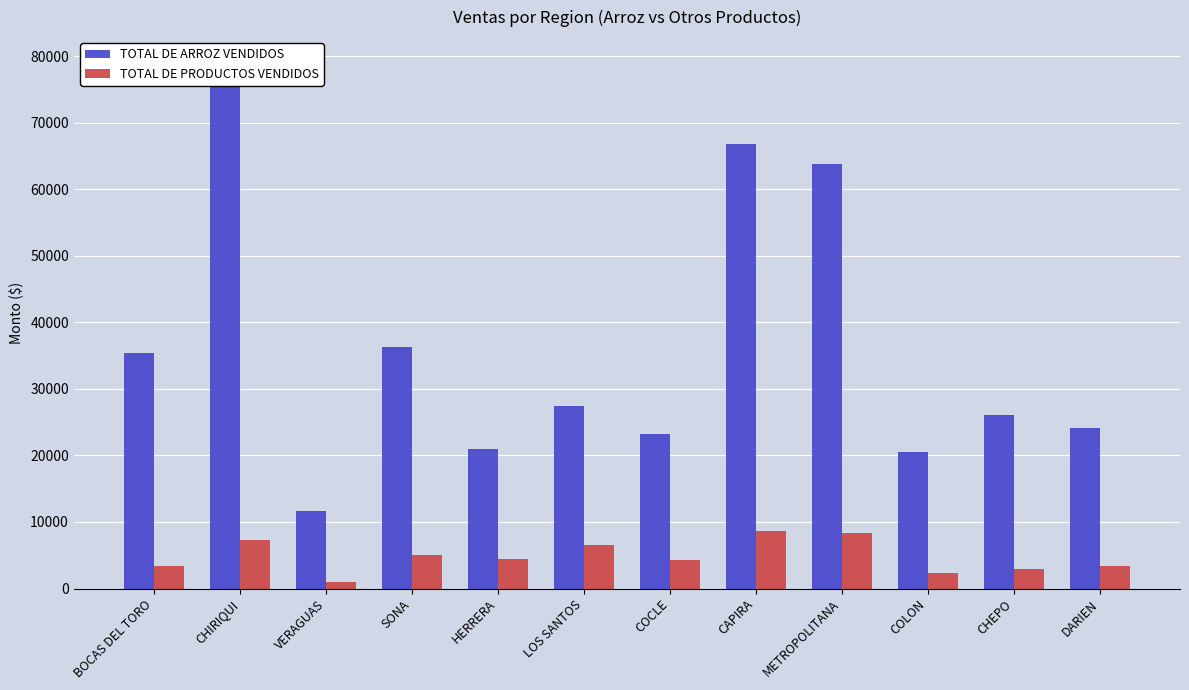

Which series has the widest spread of values?

TOTAL DE ARROZ VENDIDOS